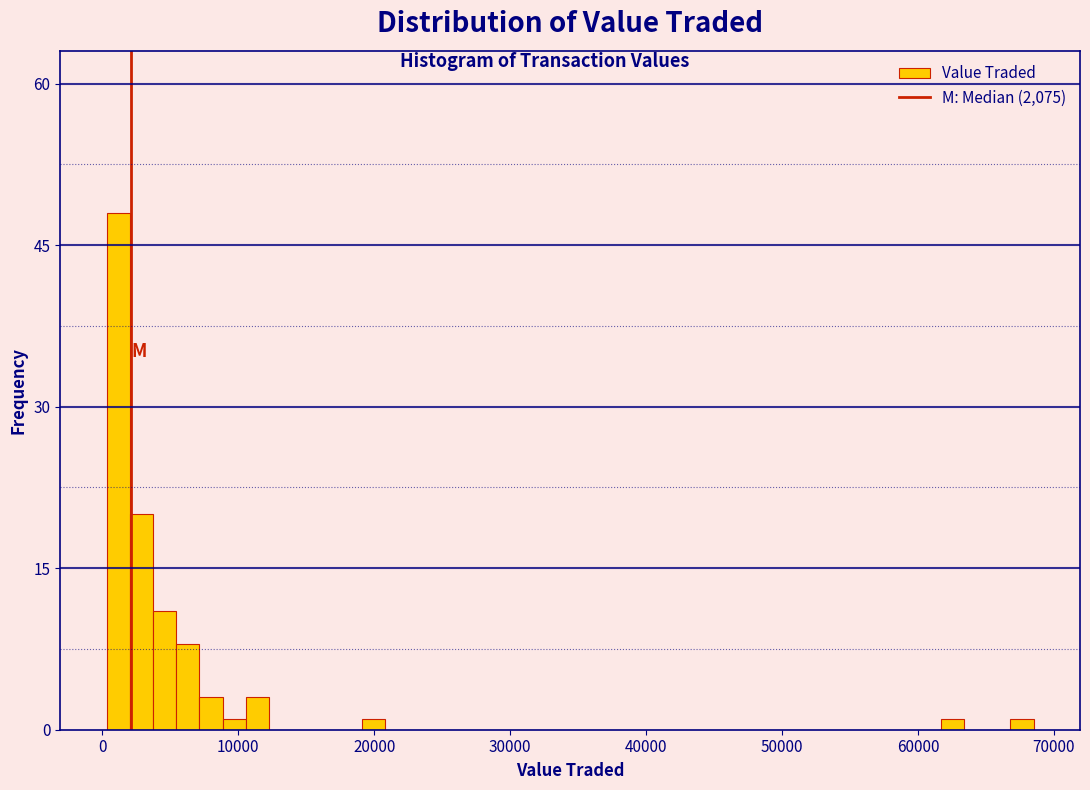

Around what value on the x-axis is the tallest bar? Give the approximate position of its centre, as read against the axis.

1000